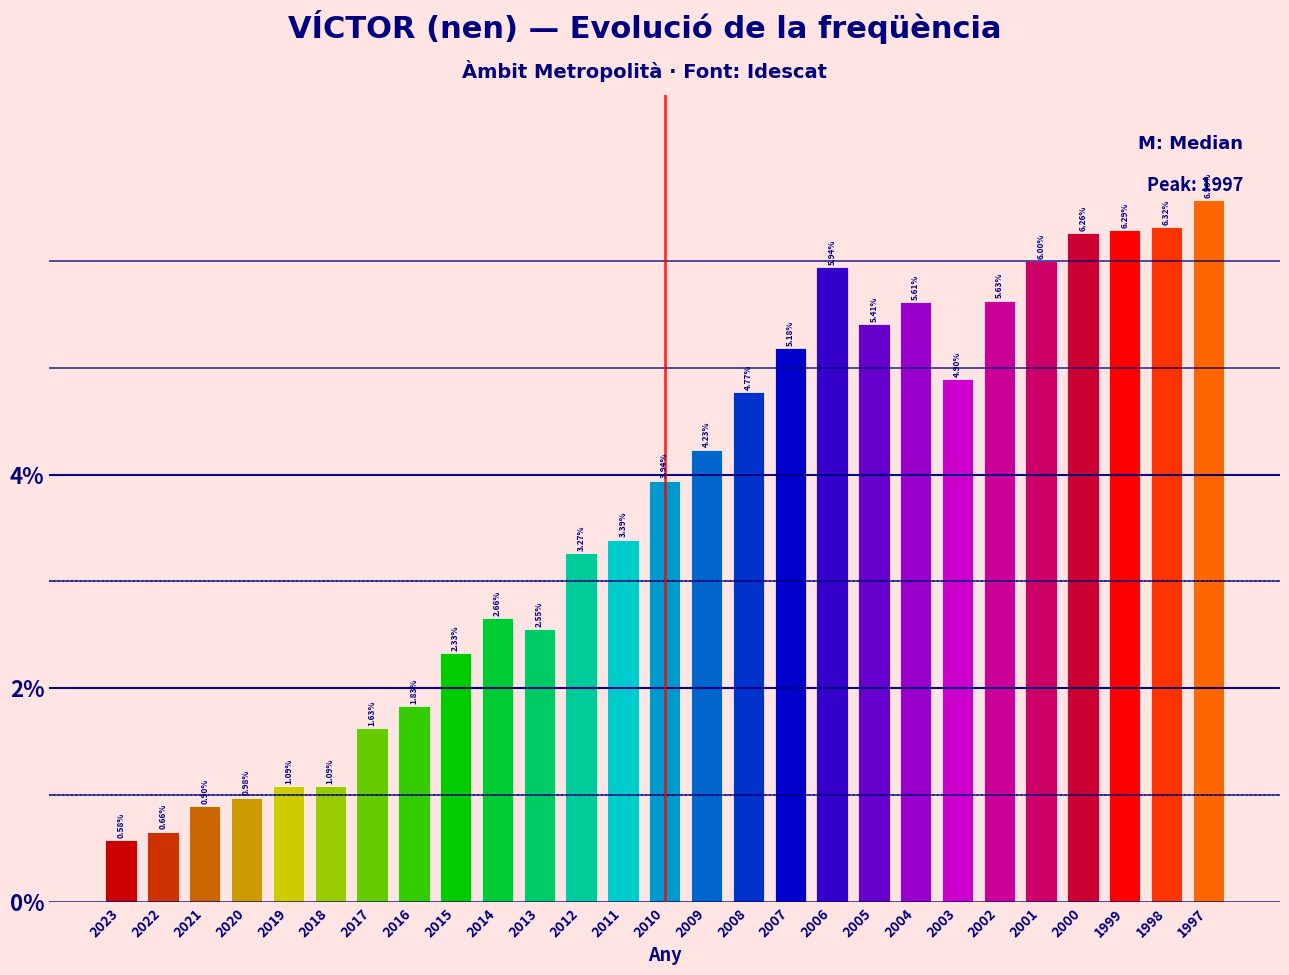

What is the sum of all values?

100.0